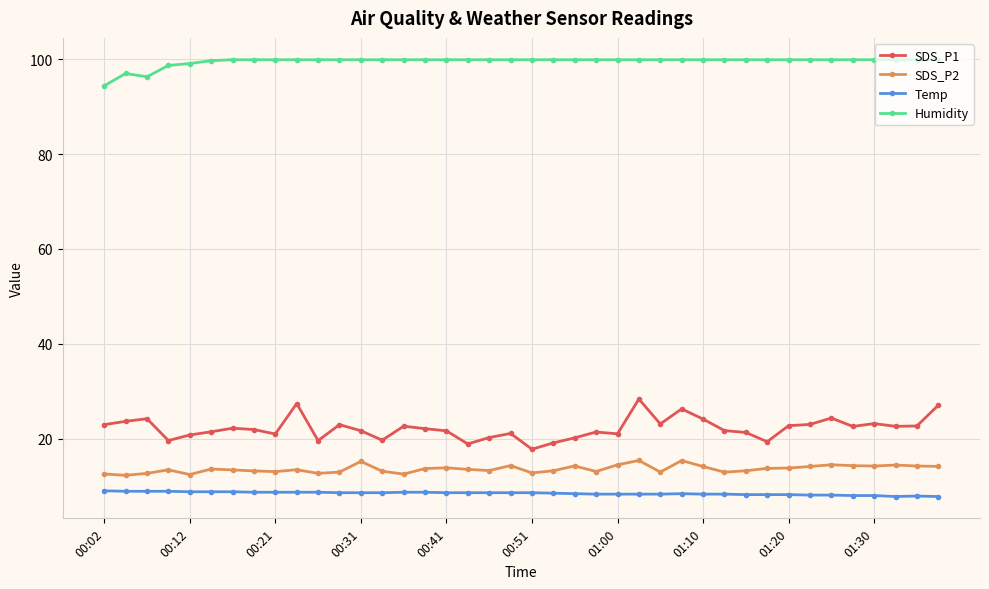

What is the value of the SDS_P1 point at the 31st from the left?

21.3